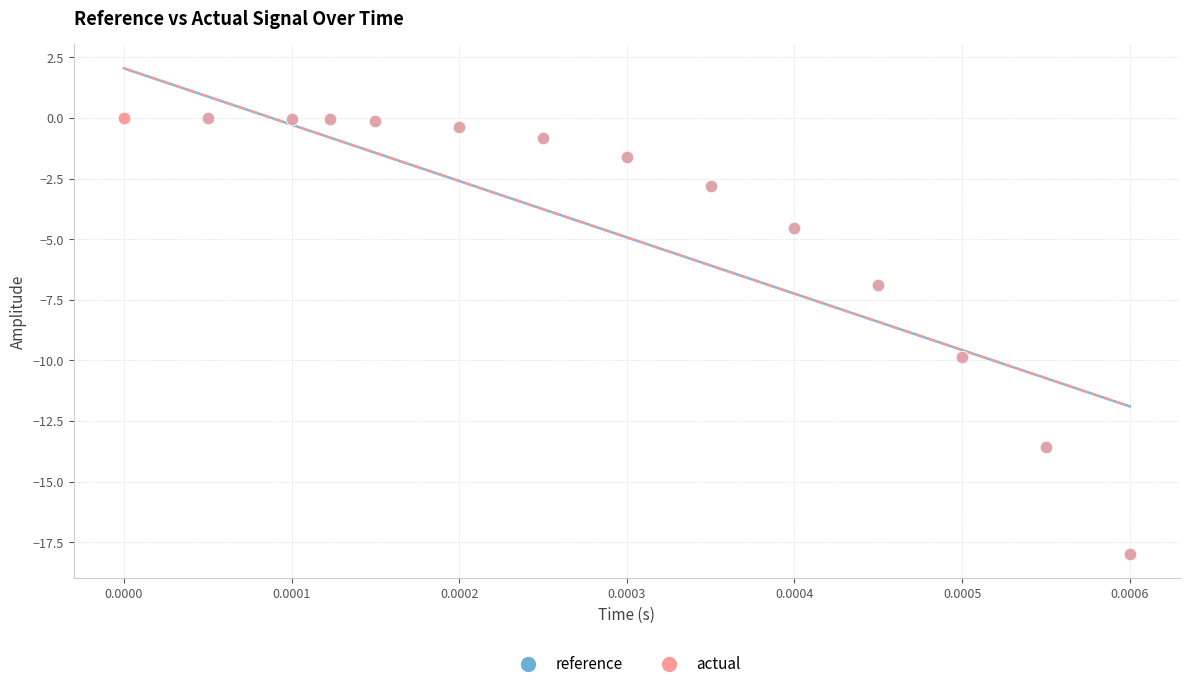

What are all the series names shown in the legend?

reference, actual